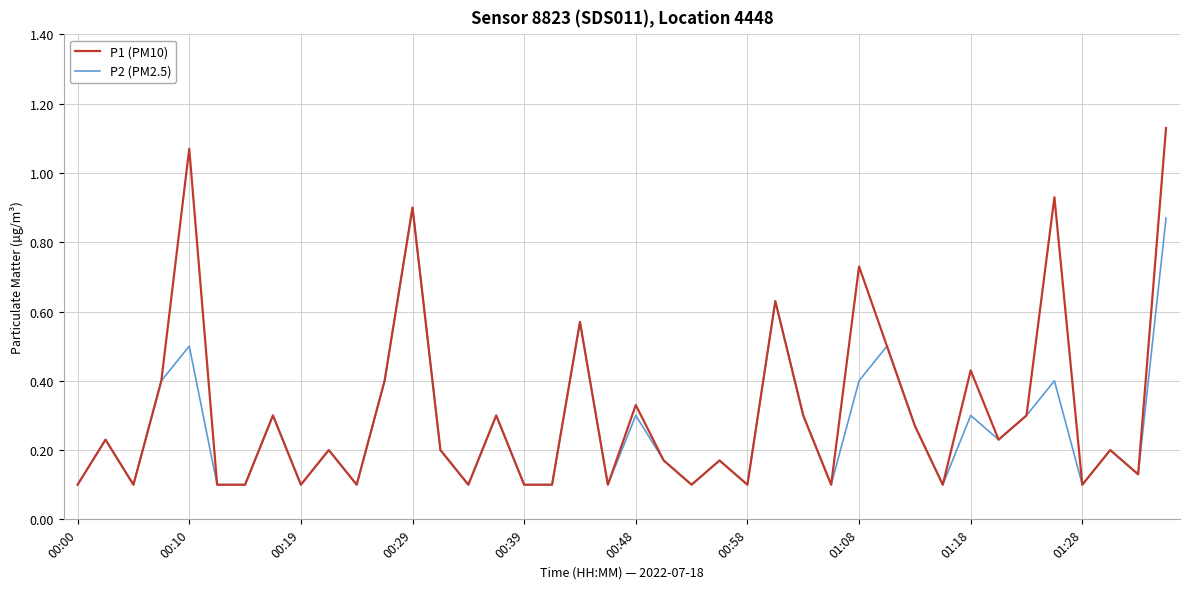

List the series in order of their peak value, highest first.

P1 (PM10), P2 (PM2.5)